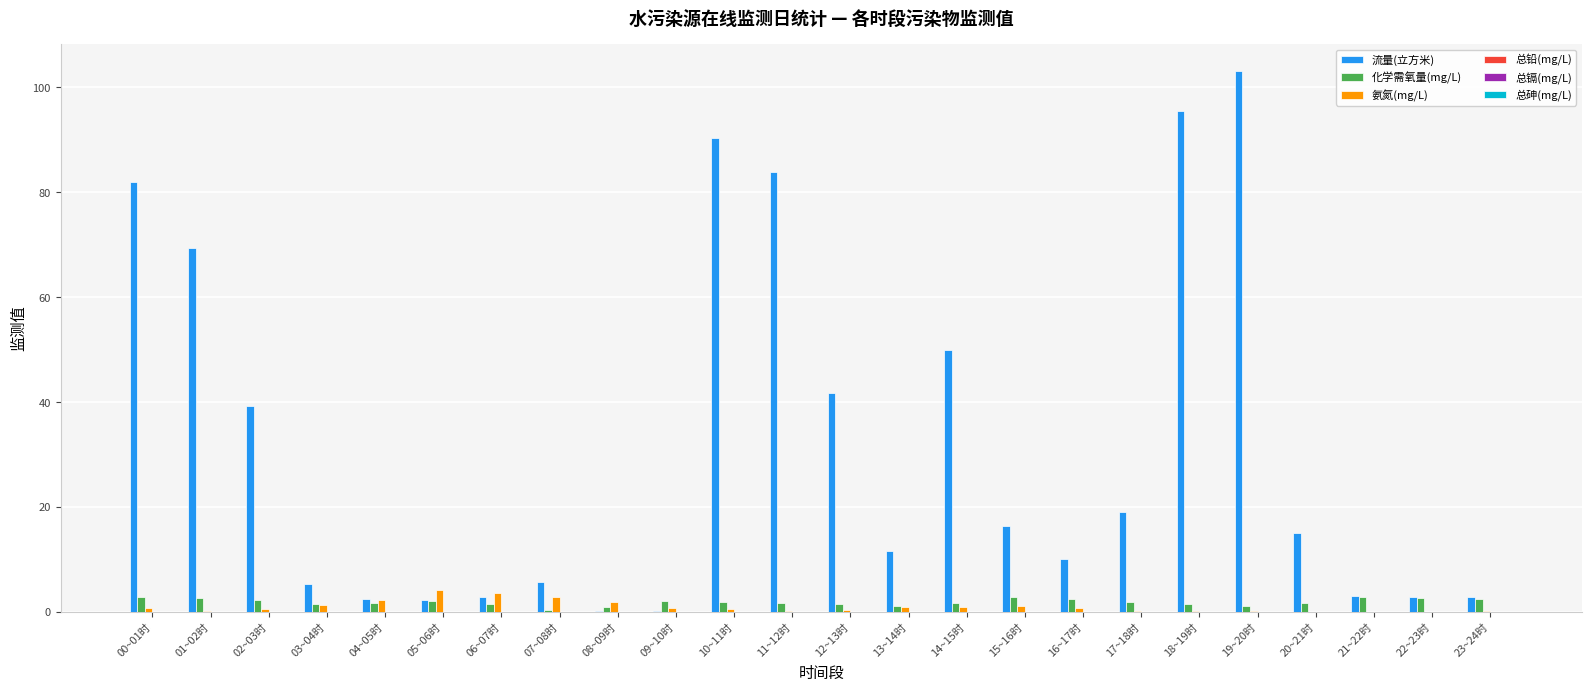

Does the chart contain stacked bars?

No